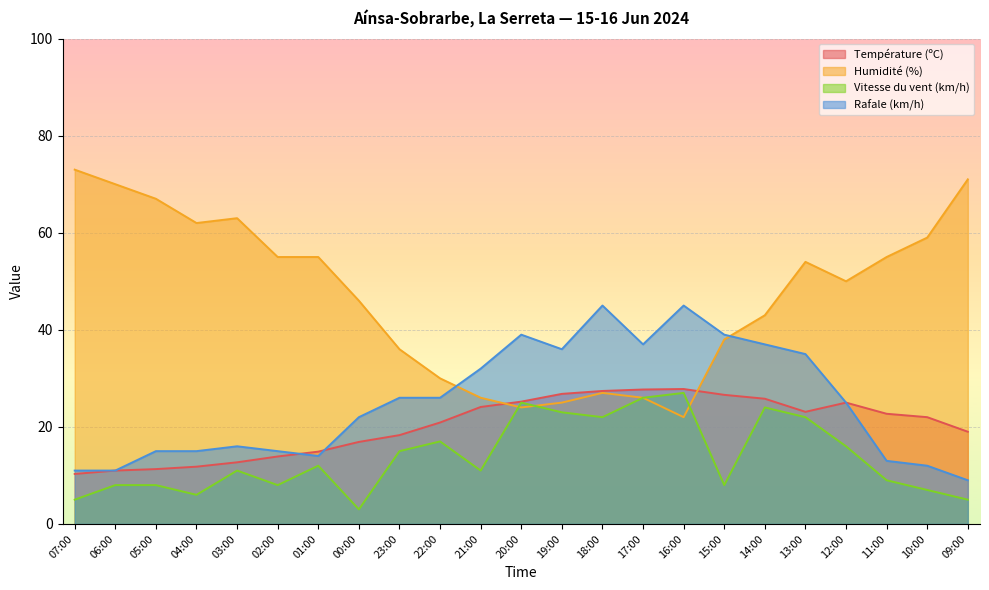

How many data points does each series have?

23